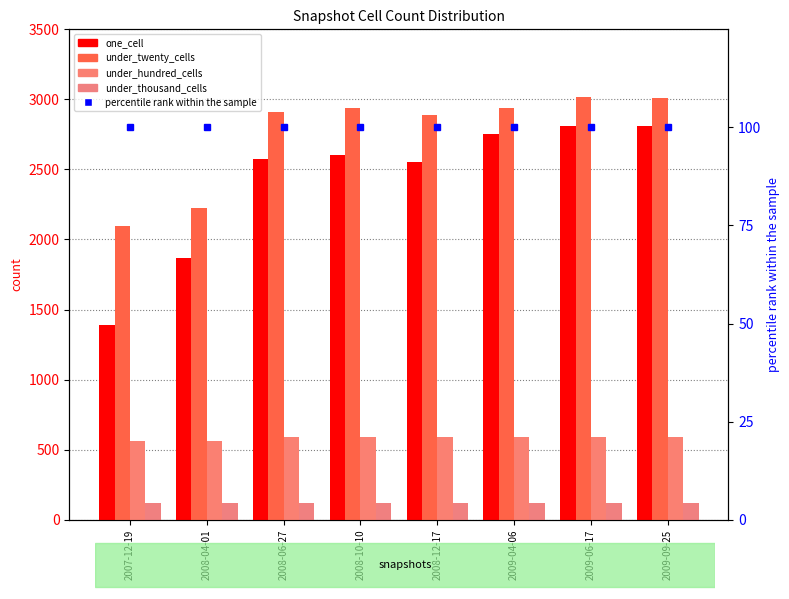

What is the average value of the under_thousand_cells series?

120